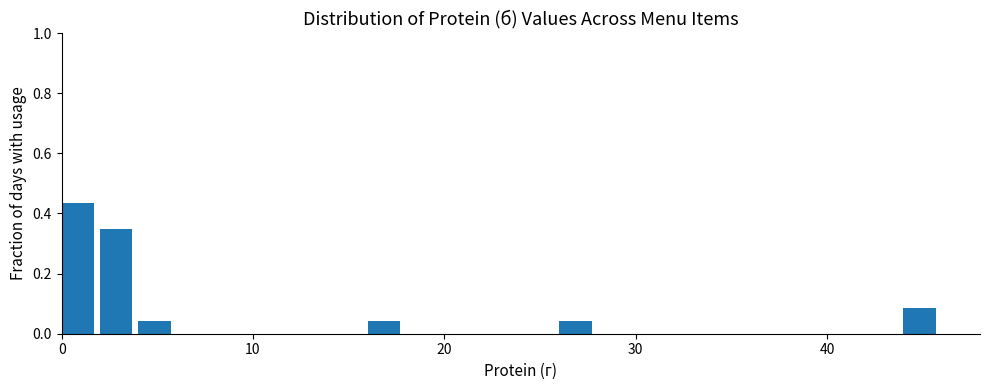

Around what value on the x-axis is the tallest bar? Give the approximate position of its centre, as read against the axis.

1